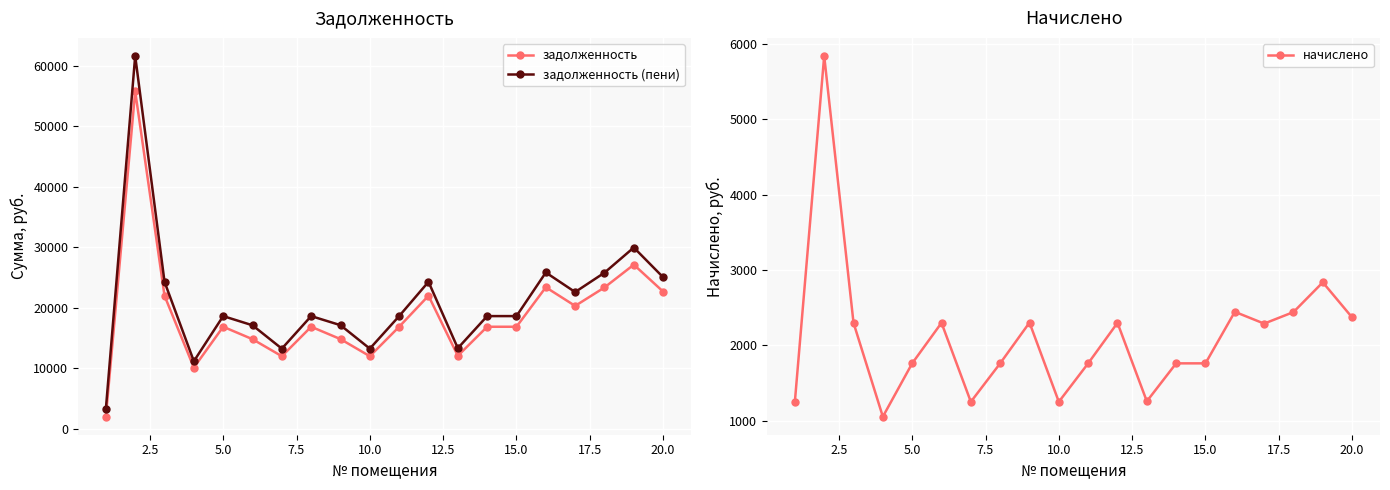

True or false: задолженность (пени) has more than 1 points higher than both neighbors.

True